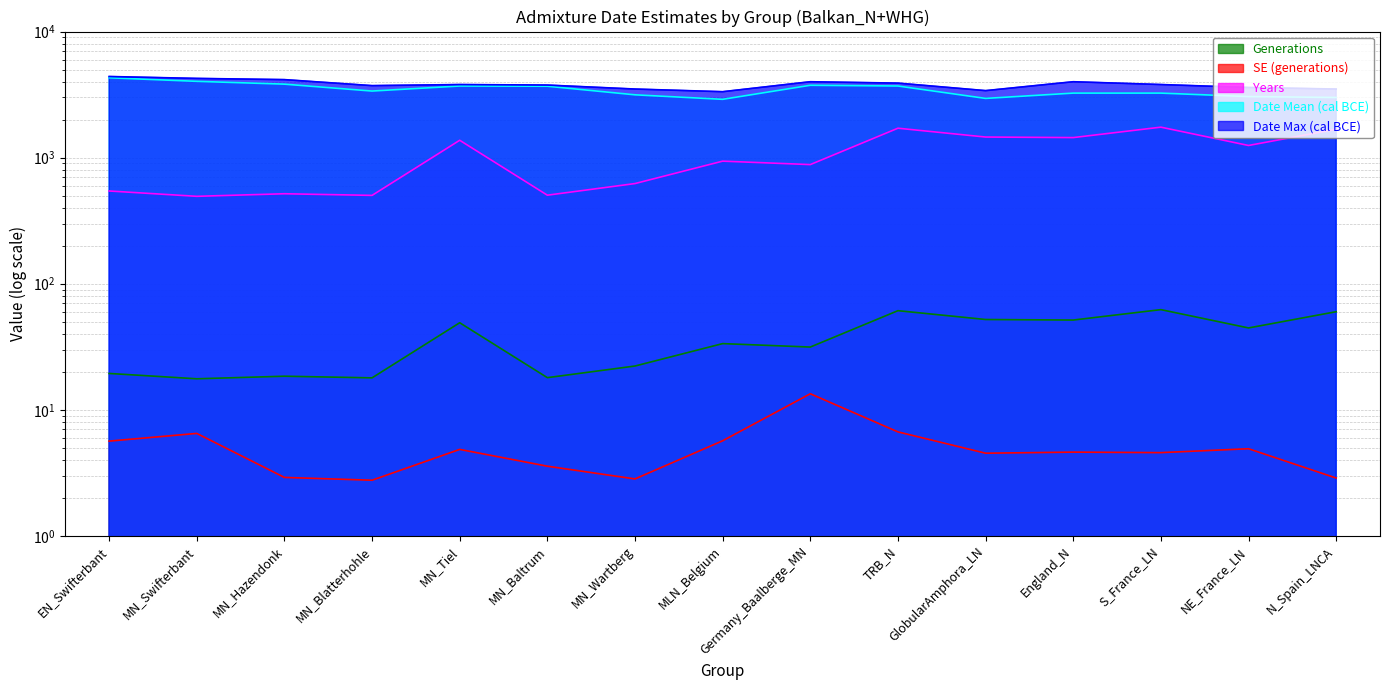

What is the average value of the SE (generations) series?

5.1